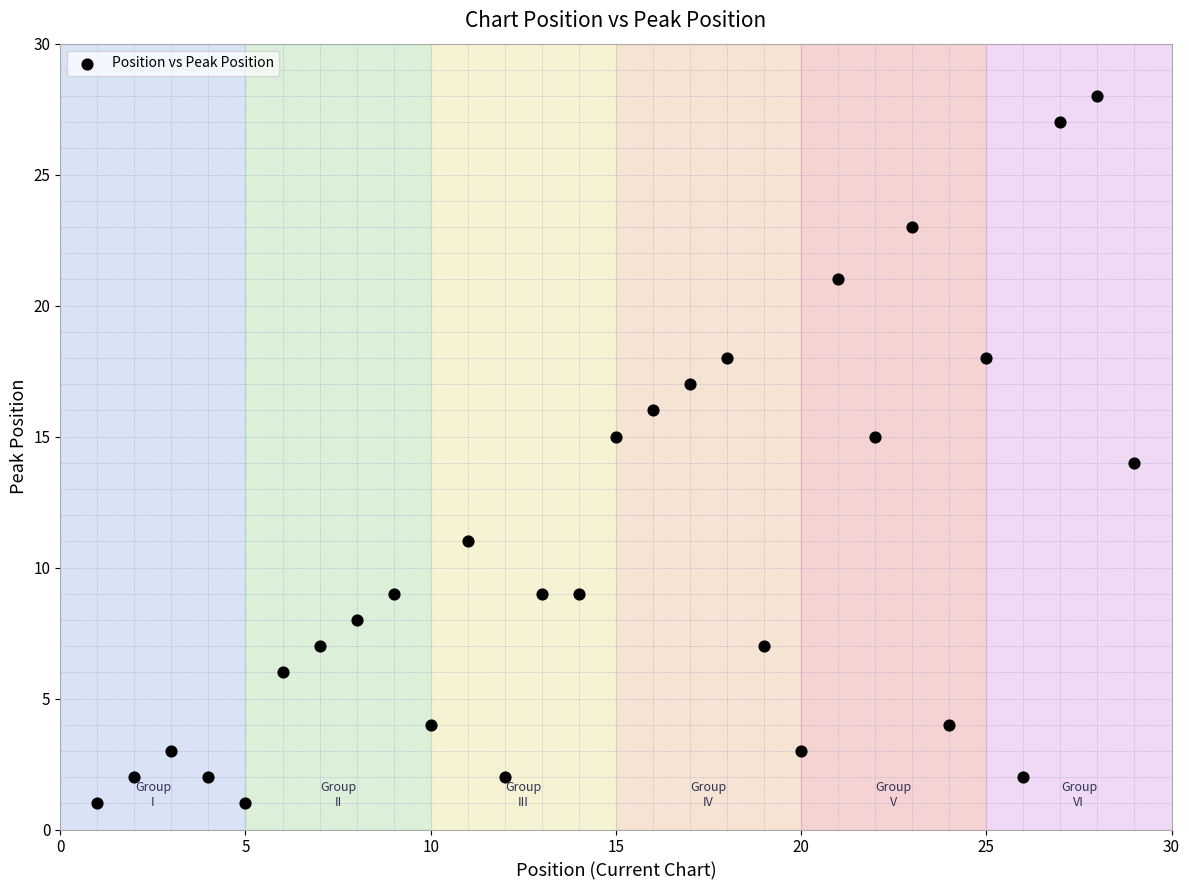

What is the range of X values (max minus min)?

28